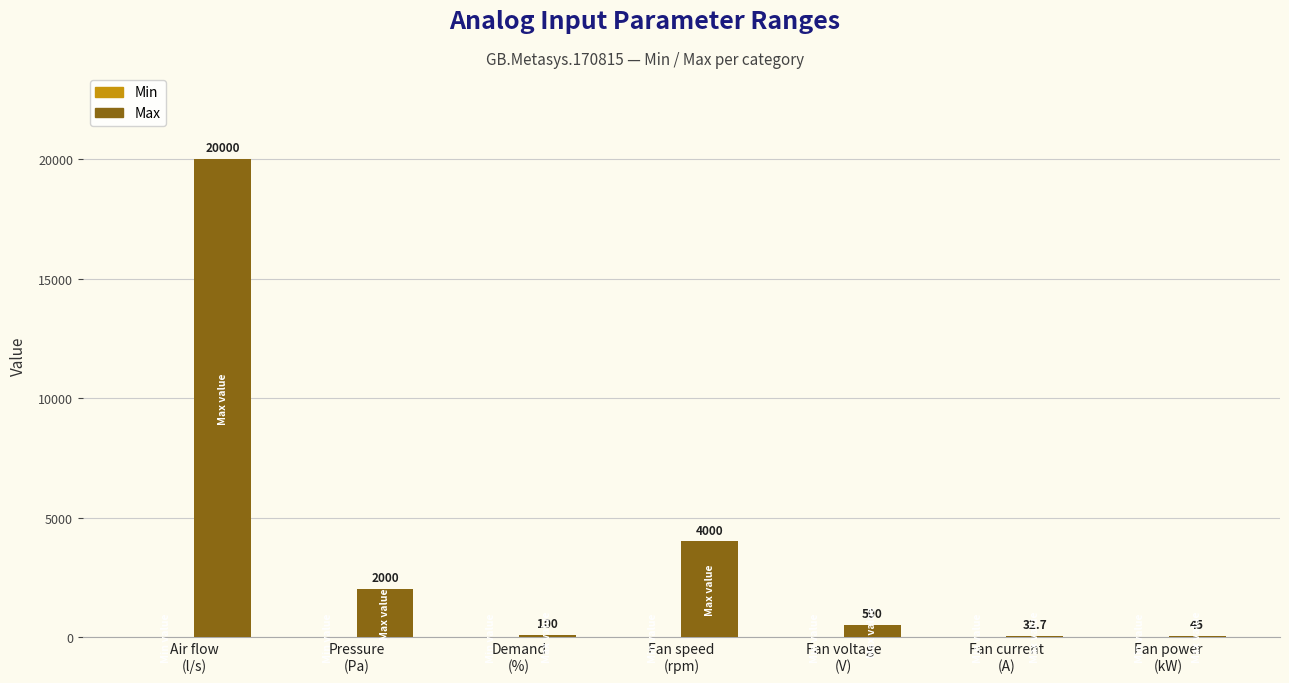

What is the greatest value displayed?

20000.0